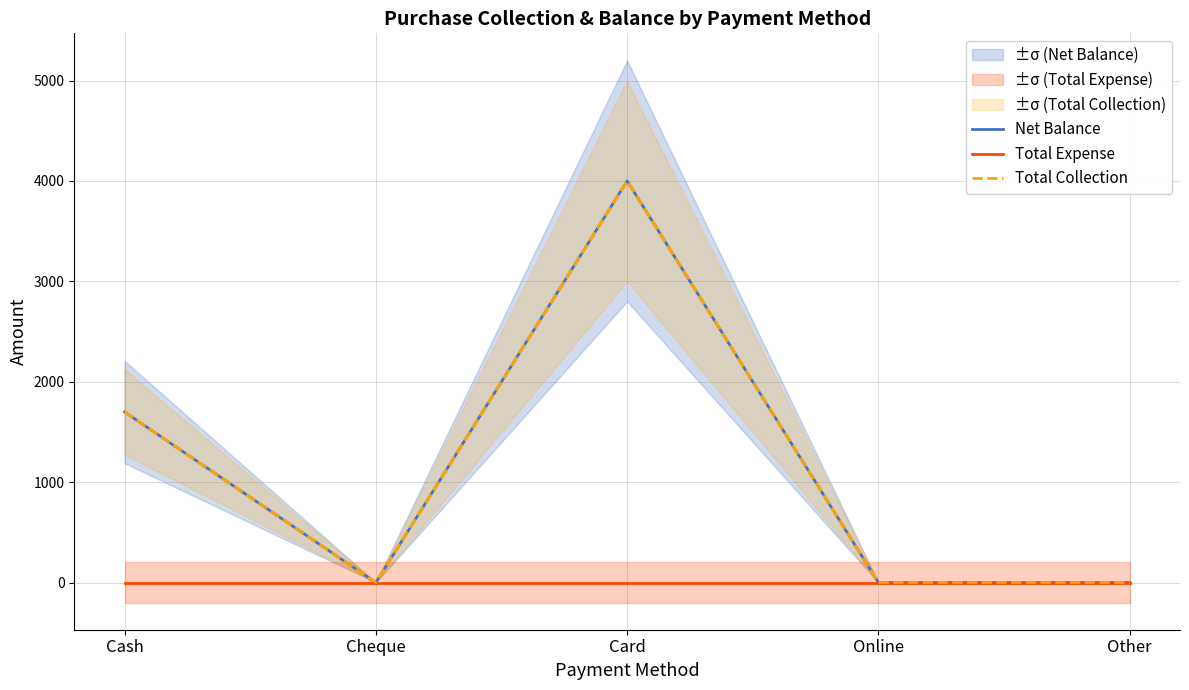

The Total Collection series shows 4000 at Card. True or false?

True